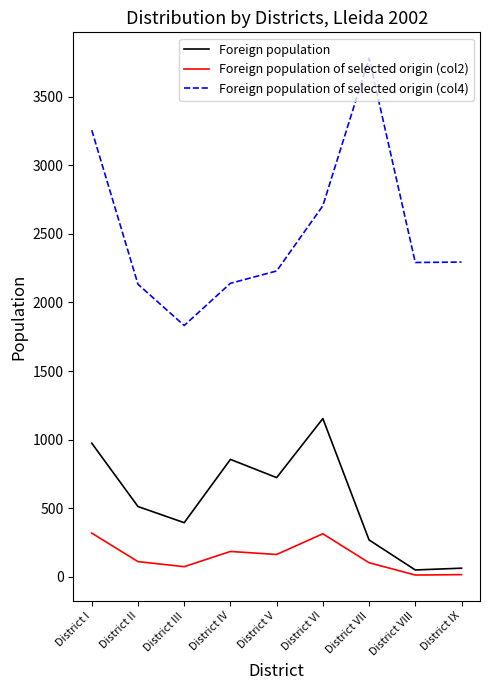

Which series has the largest range (max minus min)?

Foreign population of selected origin (col4)